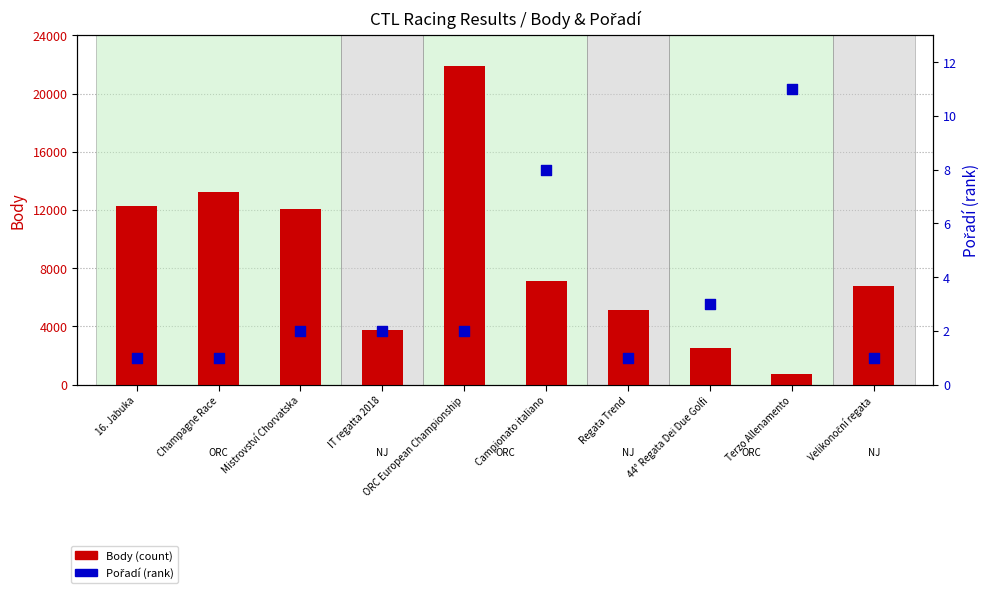

Is the value of Pořadí (rank) at Regata Trend greater than the value of Body (count) at ORC European Championship?

No